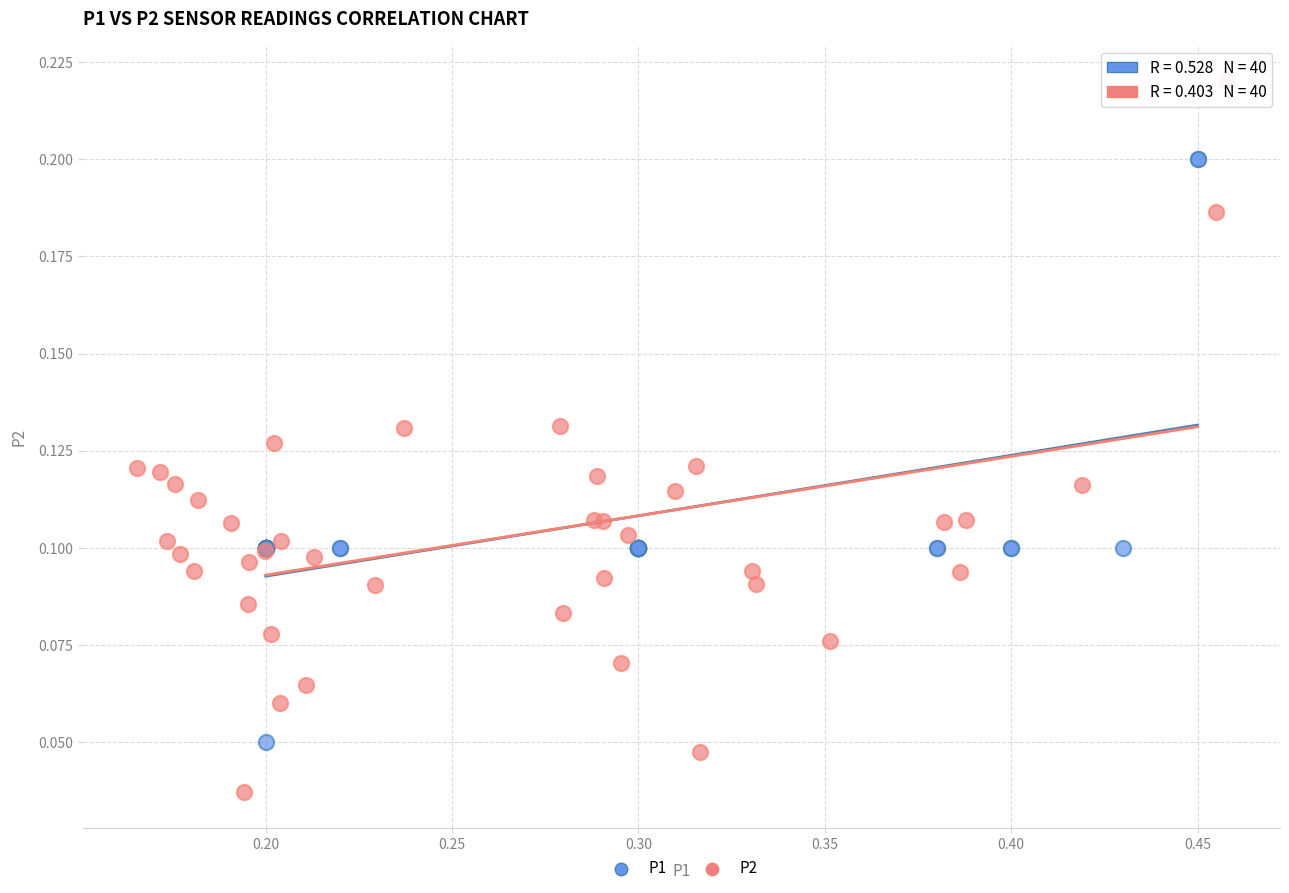

Which series reaches the minimum Y coordinate?

P2